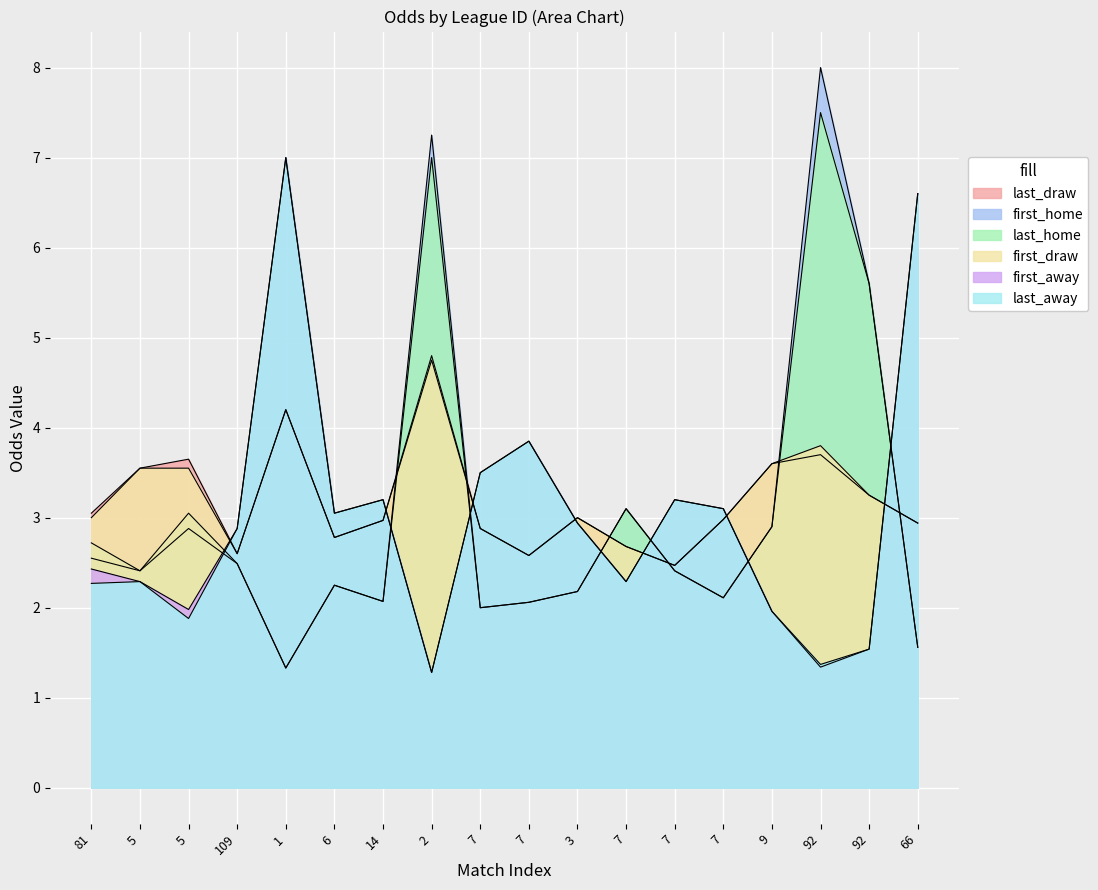

Does the chart display data point markers on the line(s)?

No